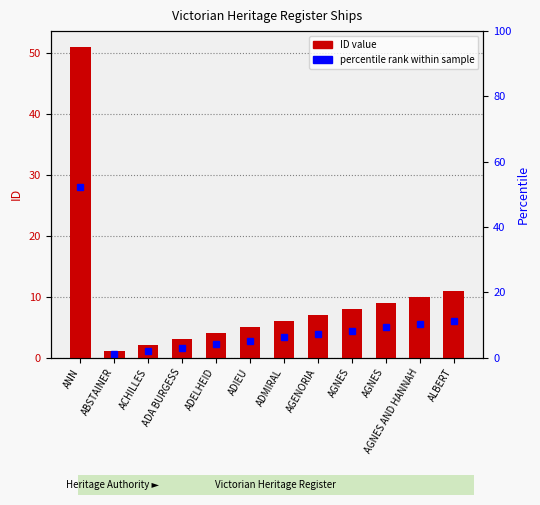

What is the change in value from ACHILLES to ADA BURGESS?

+1